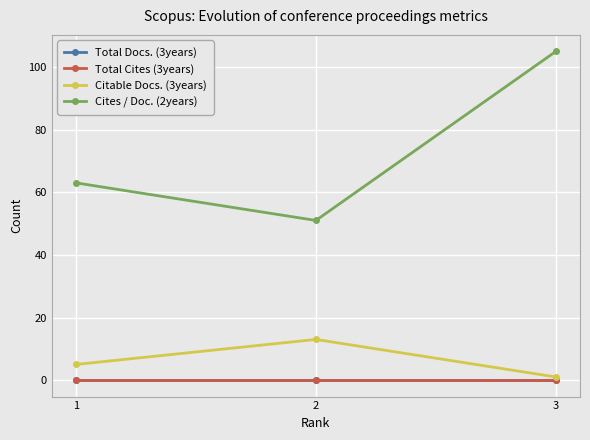

Reading left to right, extract all data points from this chart.

Total Docs. (3years): 0	0	0
Total Cites (3years): 0	0	0
Citable Docs. (3years): 5	13	1
Cites / Doc. (2years): 63	51	105